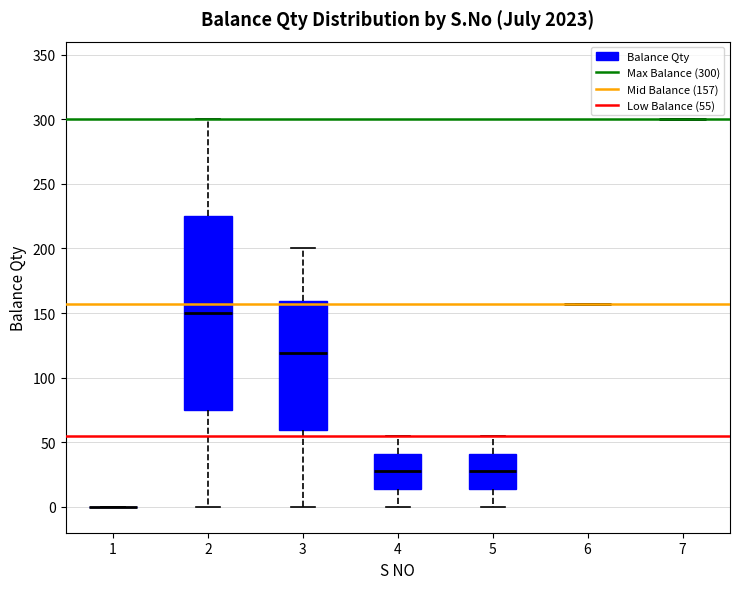

Which box is the tallest, from its lower edge to its upper edge?

2